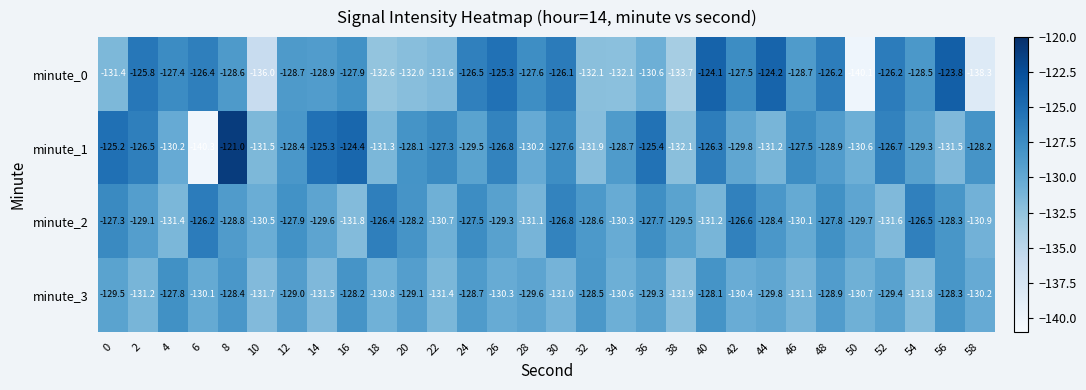

The value of minute_1 at 34 is -128.7. True or false?

True